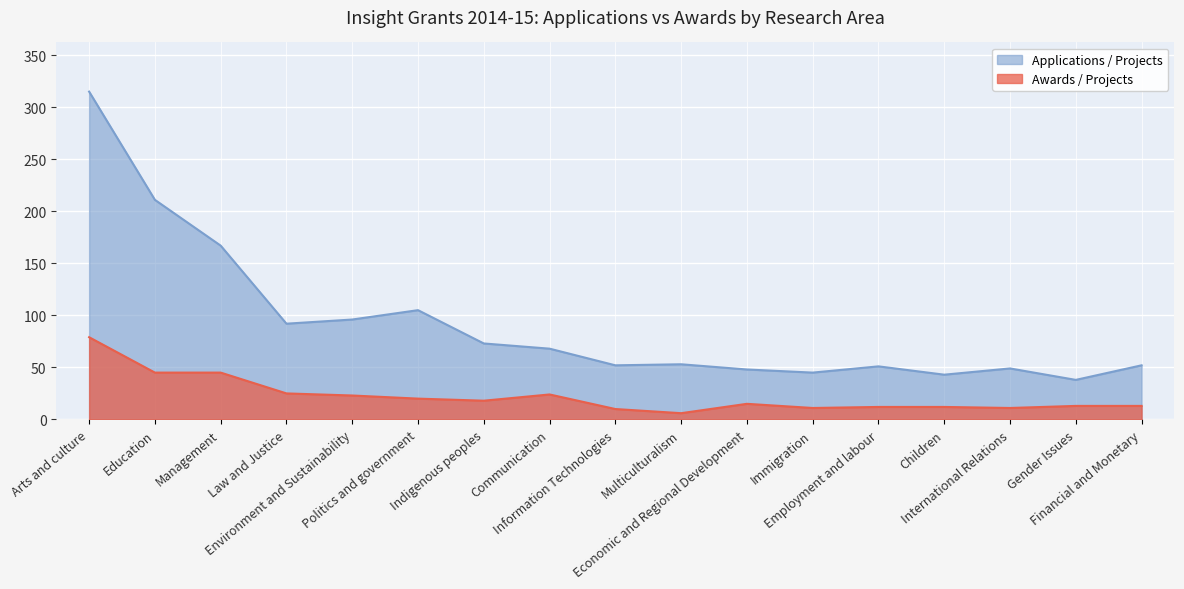

Which series changed the most between Children and Financial and Monetary?

Applications / Projects